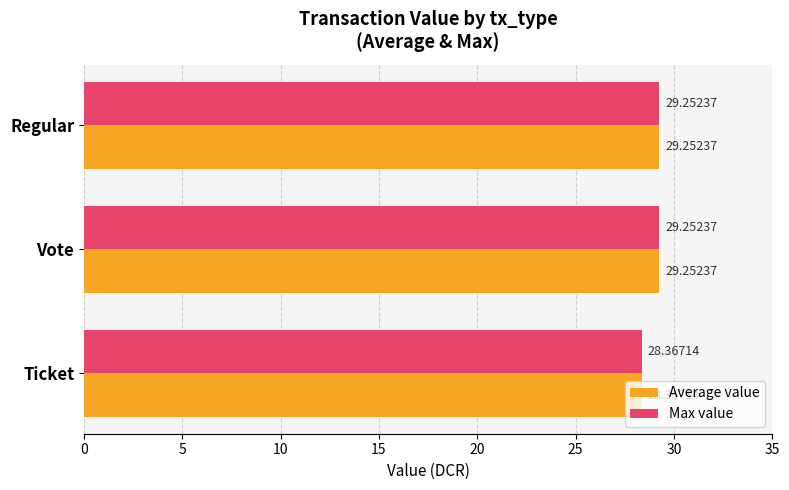

How many values in the Average value series are below 29?

1